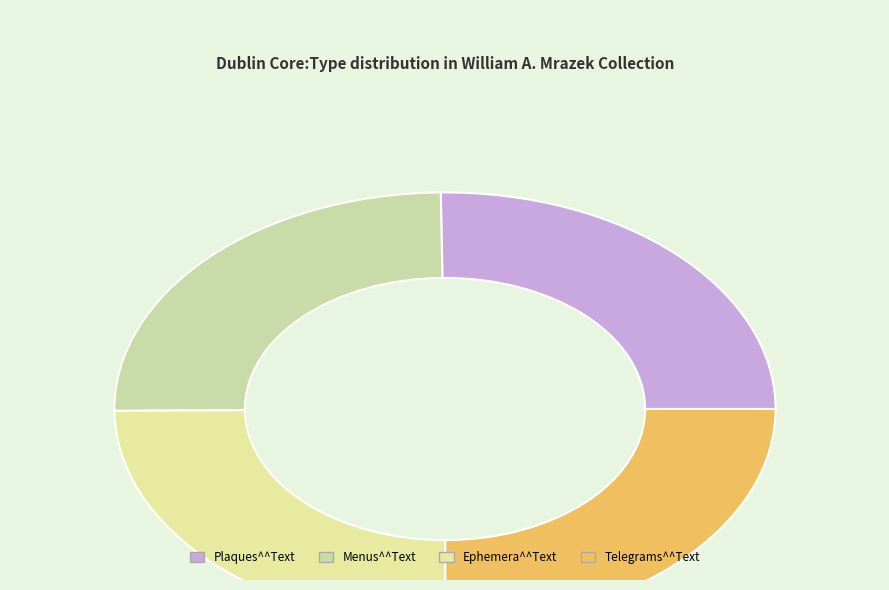

How many slices are in this pie chart?

4